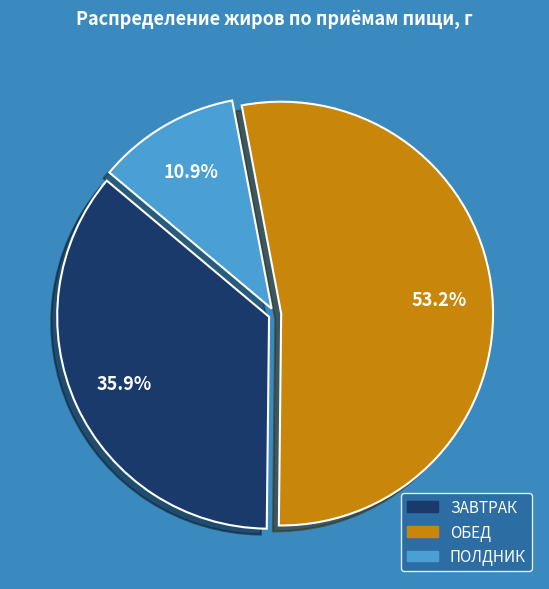

Is there a majority slice in this chart?

Yes